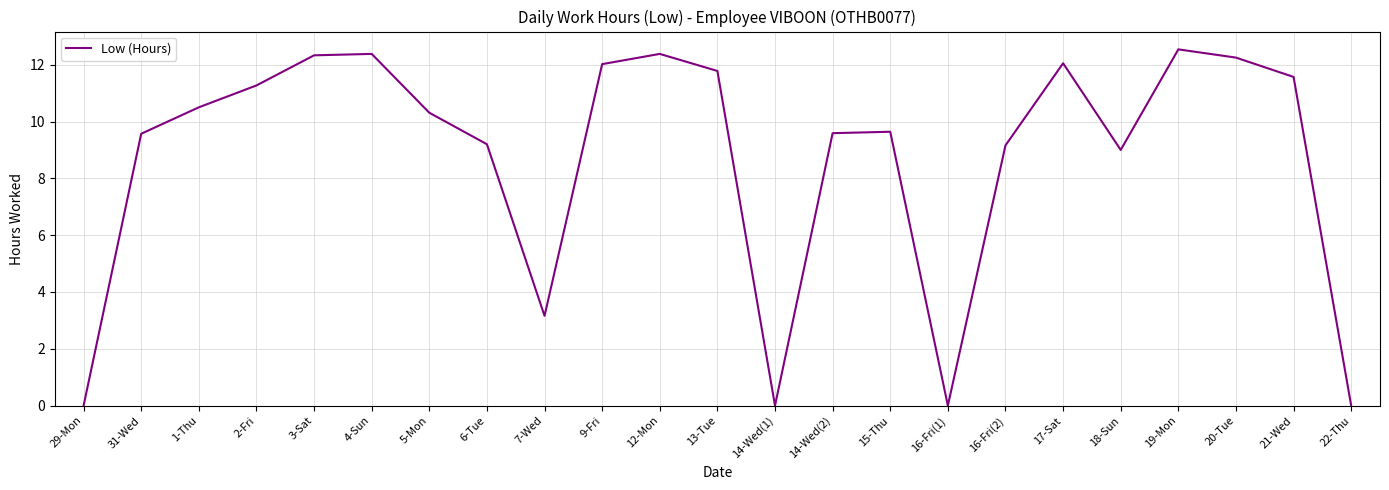

Where does the data first go above 10?

1-Thu